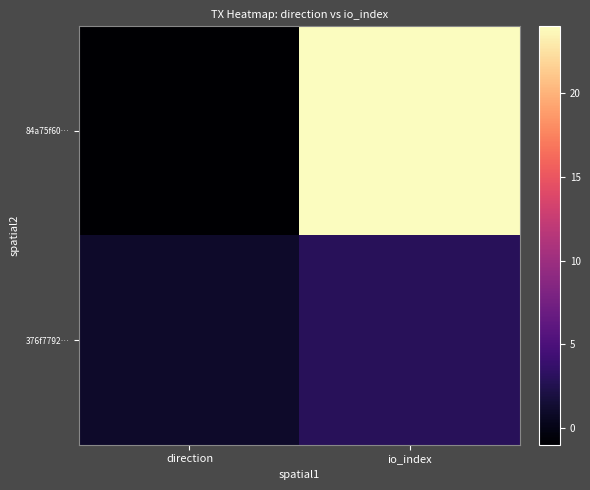

Reading left to right, what are all the values shown in this chart?

84a75f60…: direction=-1	io_index=24
376f7792…: direction=1	io_index=3